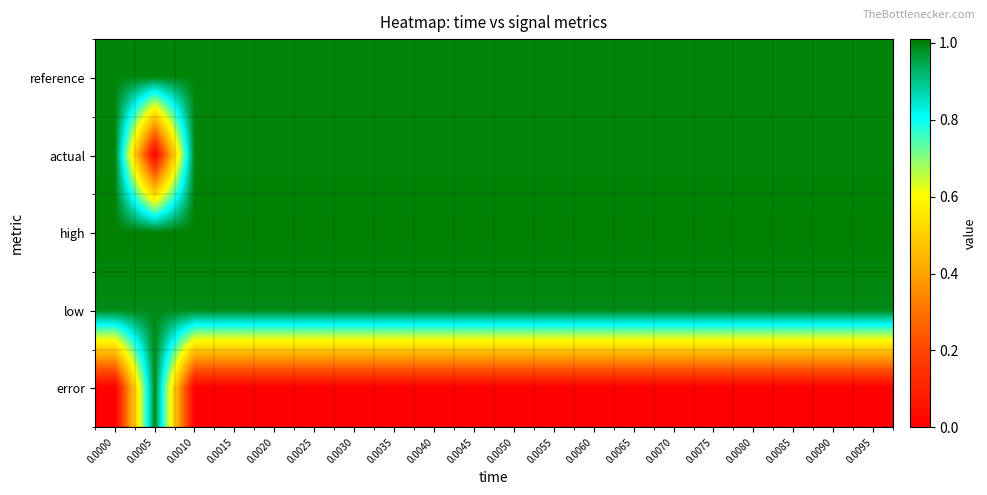

Reading right to left, extract all data points from this chart.

reference: 0.0095=1.0	0.0090=1.0	0.0085=1.0	0.0080=1.0	0.0075=1.0	0.0070=1.0	0.0065=1.0	0.0060=1.0	0.0055=1.0	0.0050=1.0	0.0045=1.0	0.0040=1.0	0.0035=1.0	0.0030=1.0	0.0025=1.0	0.0020=1.0	0.0015=1.0	0.0010=1.0	0.0005=1.0	0.0000=1.0
actual: 0.0095=1.0	0.0090=1.0	0.0085=1.0	0.0080=1.0	0.0075=1.0	0.0070=1.0	0.0065=1.0	0.0060=1.0	0.0055=1.0	0.0050=1.0	0.0045=1.0	0.0040=1.0	0.0035=1.0	0.0030=1.0	0.0025=1.0	0.0020=1.0	0.0015=1.0	0.0010=1.0	0.0005=0.0	0.0000=1.0
high: 0.0095=1.0	0.0090=1.0	0.0085=1.0	0.0080=1.0	0.0075=1.0	0.0070=1.0	0.0065=1.0	0.0060=1.0	0.0055=1.0	0.0050=1.0	0.0045=1.0	0.0040=1.0	0.0035=1.0	0.0030=1.0	0.0025=1.0	0.0020=1.0	0.0015=1.0	0.0010=1.0	0.0005=1.0	0.0000=1.0
low: 0.0095=1.0	0.0090=1.0	0.0085=1.0	0.0080=1.0	0.0075=1.0	0.0070=1.0	0.0065=1.0	0.0060=1.0	0.0055=1.0	0.0050=1.0	0.0045=1.0	0.0040=1.0	0.0035=1.0	0.0030=1.0	0.0025=1.0	0.0020=1.0	0.0015=1.0	0.0010=1.0	0.0005=1.0	0.0000=1.0
error: 0.0095=0.0	0.0090=0.0	0.0085=0.0	0.0080=0.0	0.0075=0.0	0.0070=0.0	0.0065=0.0	0.0060=0.0	0.0055=0.0	0.0050=0.0	0.0045=0.0	0.0040=0.0	0.0035=0.0	0.0030=0.0	0.0025=0.0	0.0020=0.0	0.0015=0.0	0.0010=0.0	0.0005=1.0	0.0000=0.0